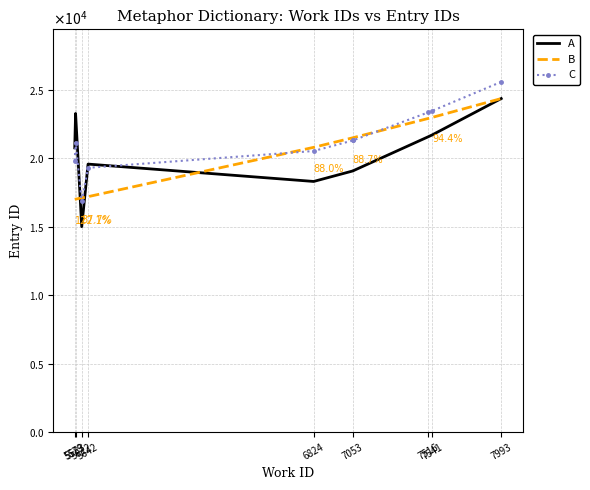

What are all the series names shown in the legend?

A, B, C